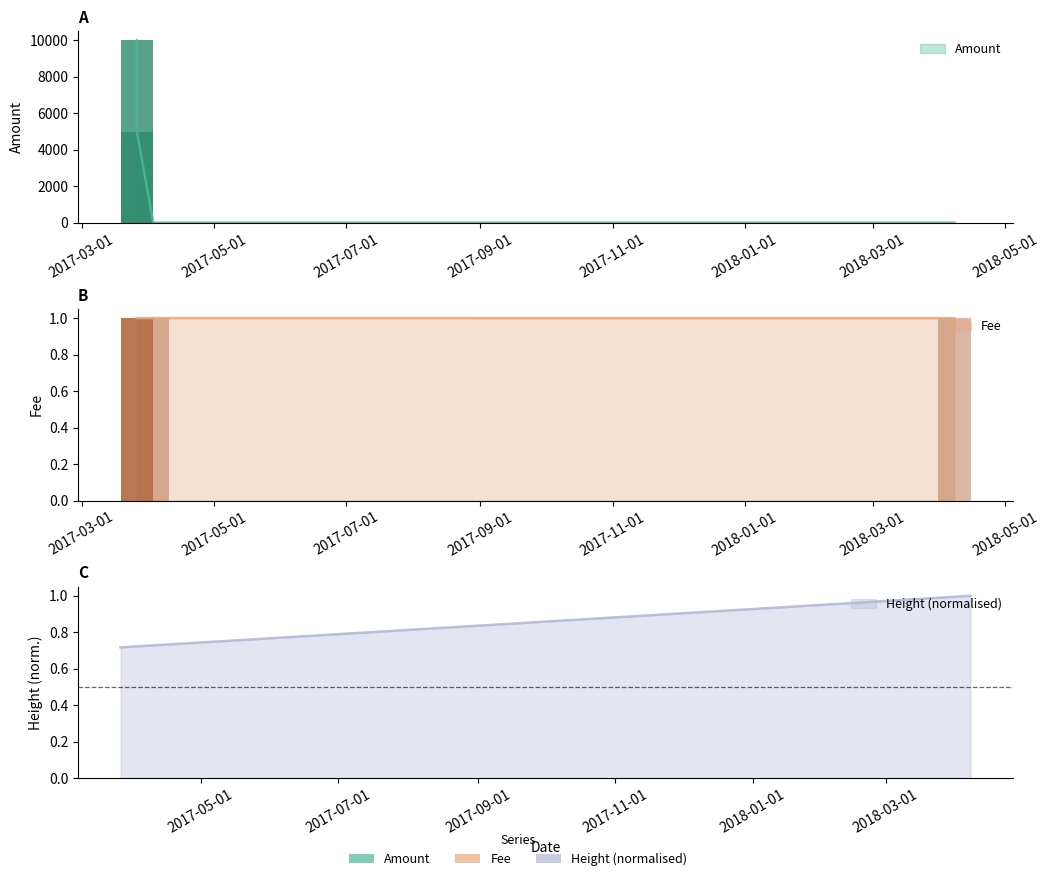

What is the label of the 6th bar from the left?

2018-04-07 14:52:48